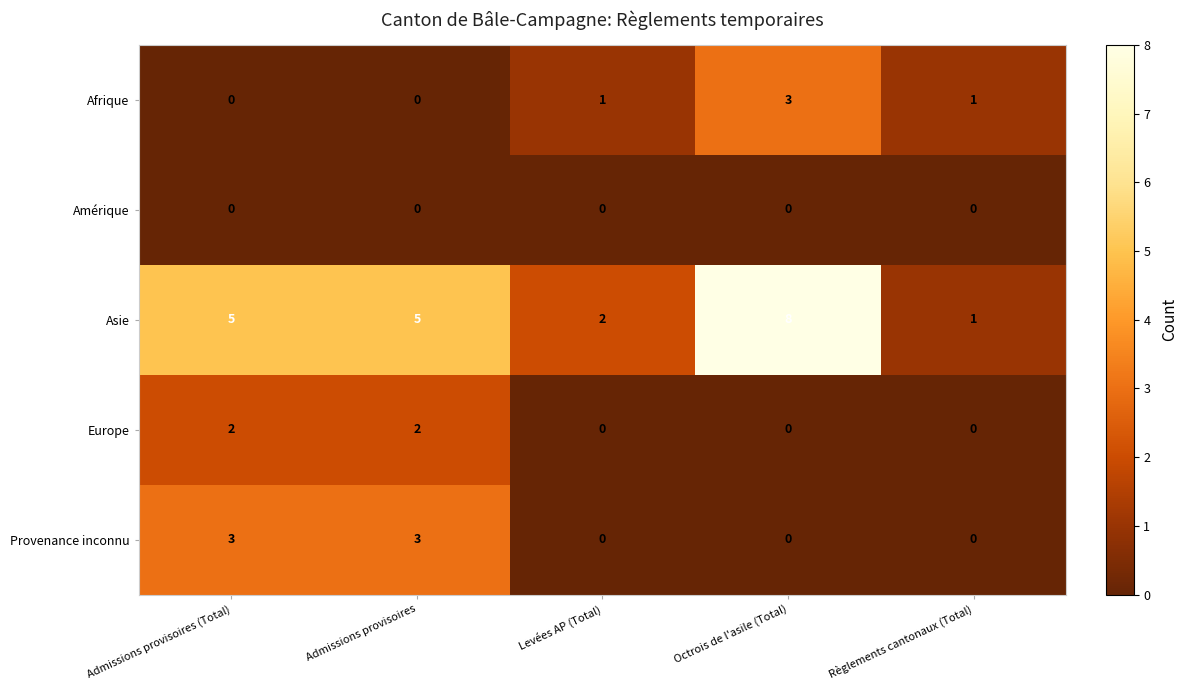

Which series has the widest spread of values?

Asie